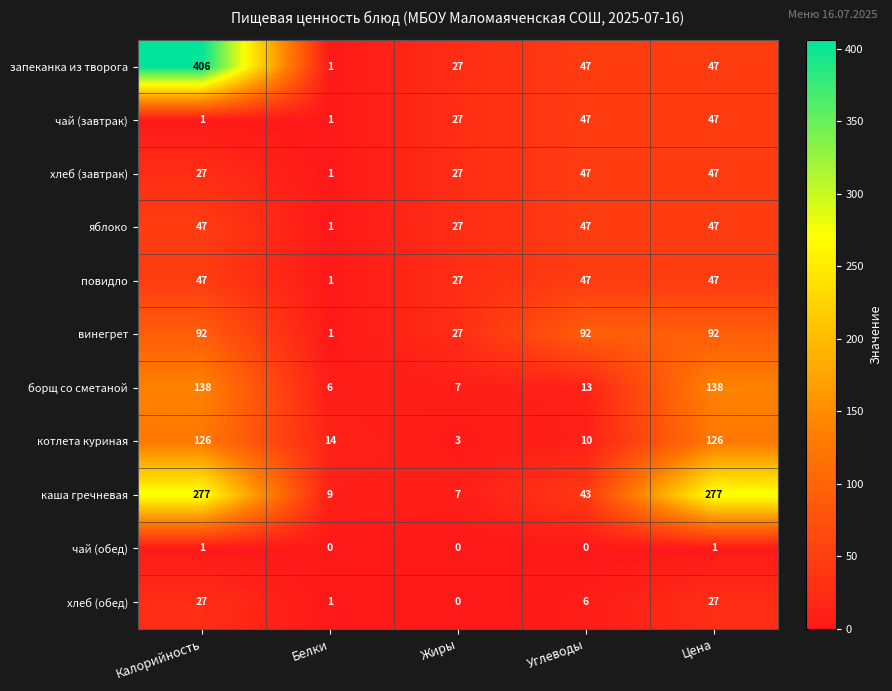

What is the approximate value of каша гречневая at Белки, to the nearest 5?

10